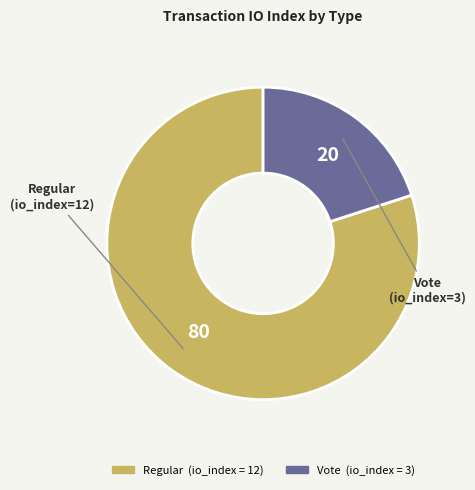

The Regular slice represents 80% of the pie. True or false?

True